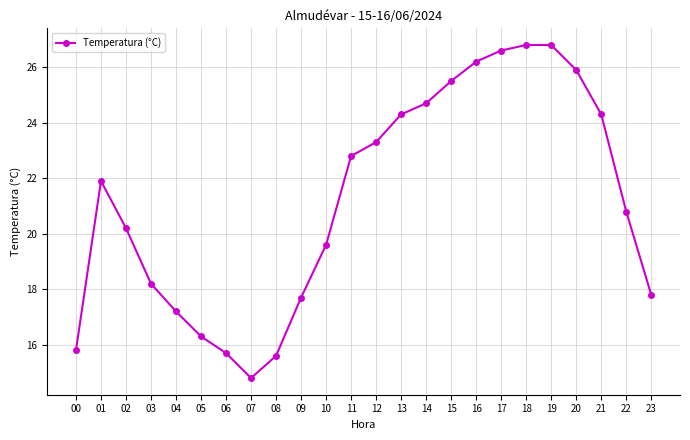

Is it true that the value at 21 is 24.3?

True